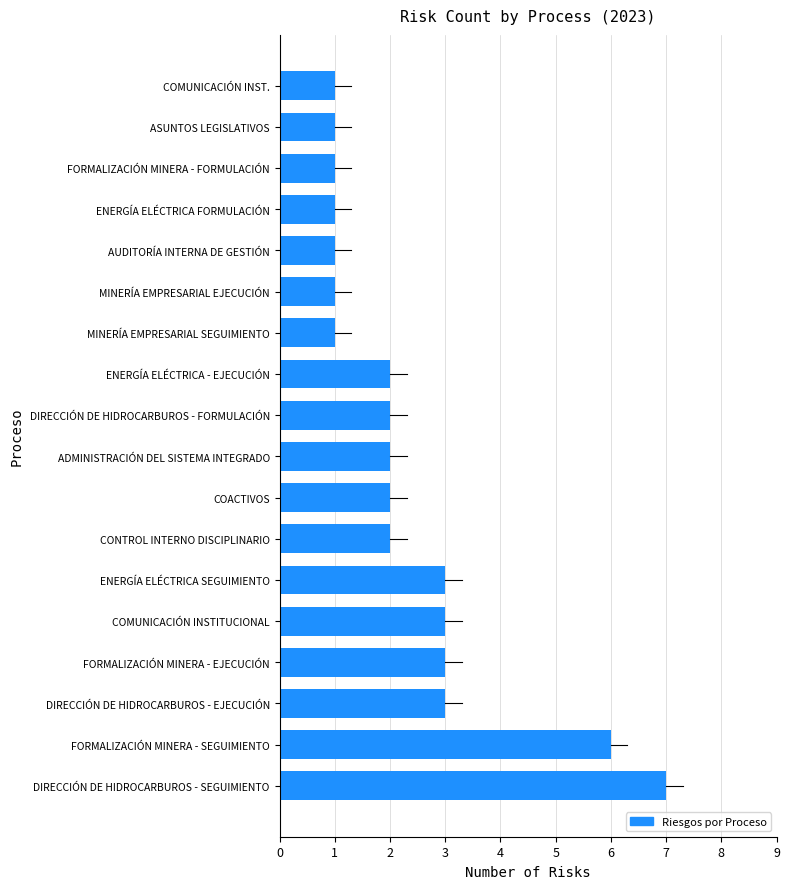

What is the smallest value displayed?

1